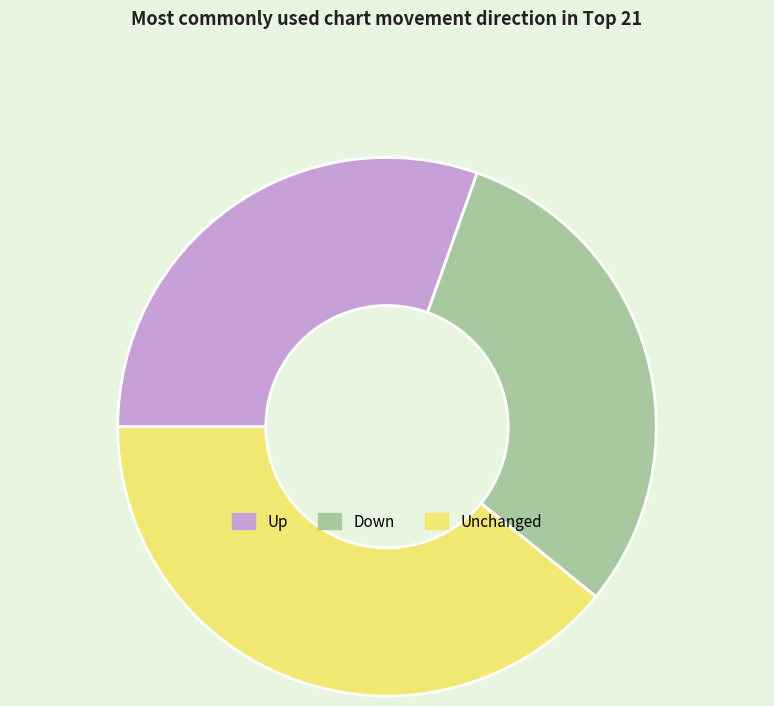

Count the number of slices in the pie.

3